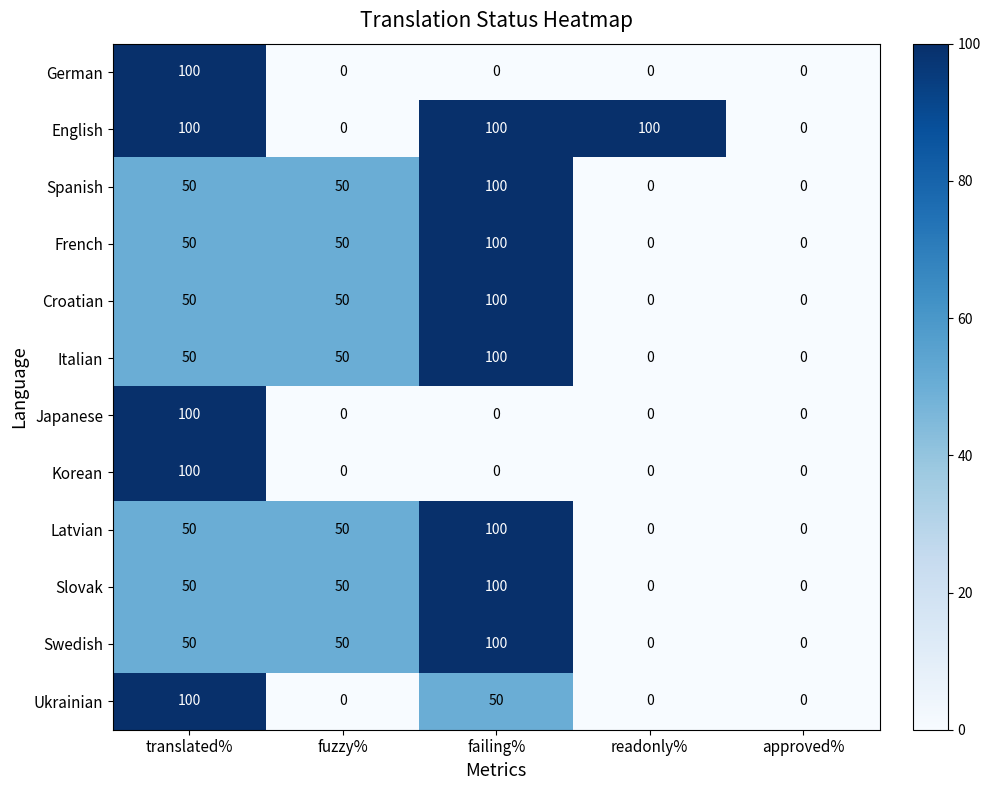

How many Italian values are between 0 and 50?

4